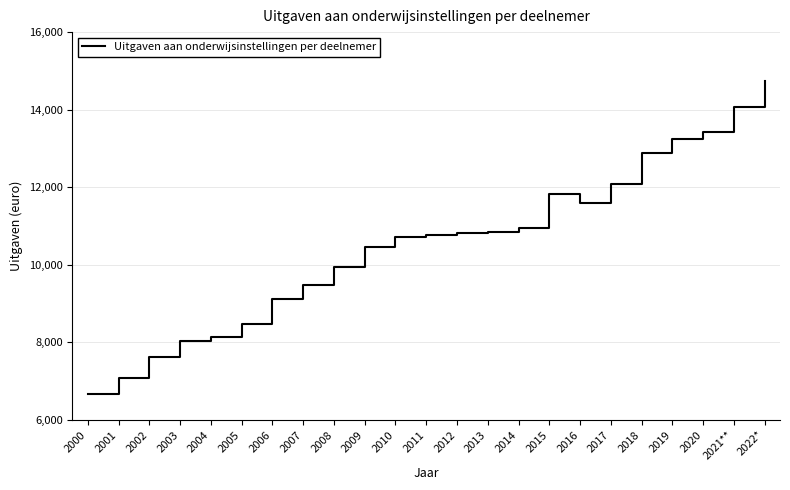

What is the change in value from 2009 to 2010?

+254